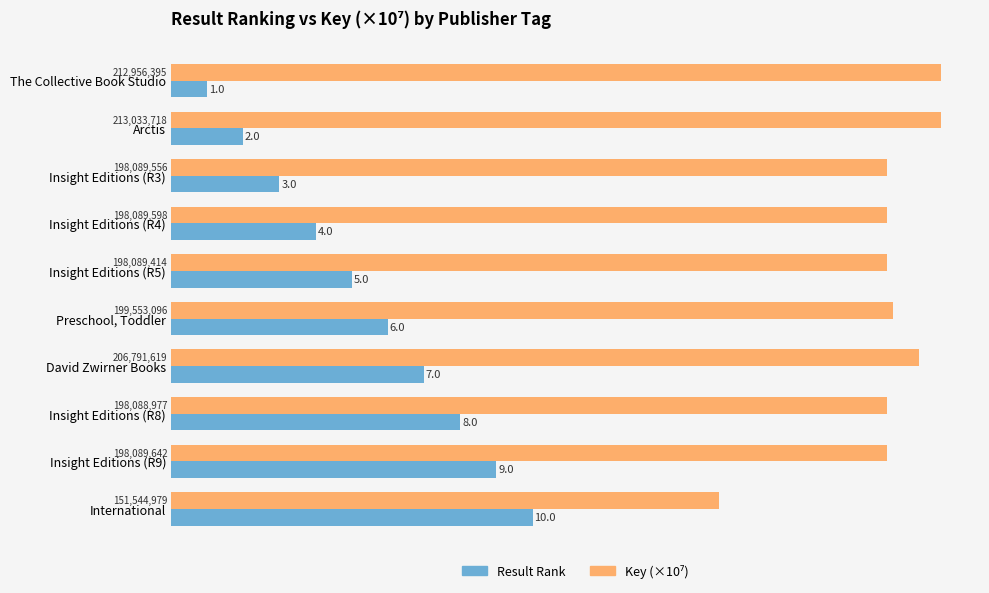

List the labels in order of Result Rank value, largest first.

International, Insight Editions (R9), Insight Editions (R8), David Zwirner Books, Preschool, Toddler, Insight Editions (R5), Insight Editions (R4), Insight Editions (R3), Arctis, The Collective Book Studio